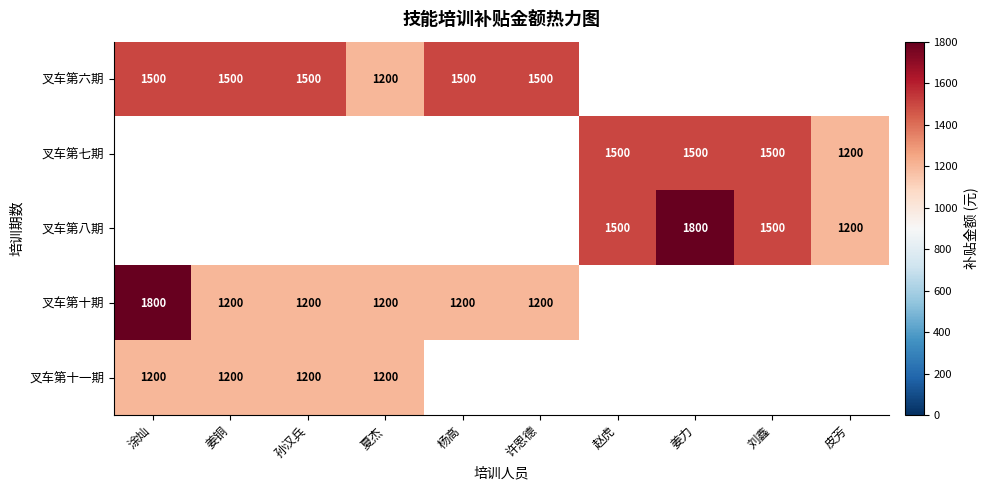

Is it true that 叉车第八期 equals 1200 at 皮芳?

True